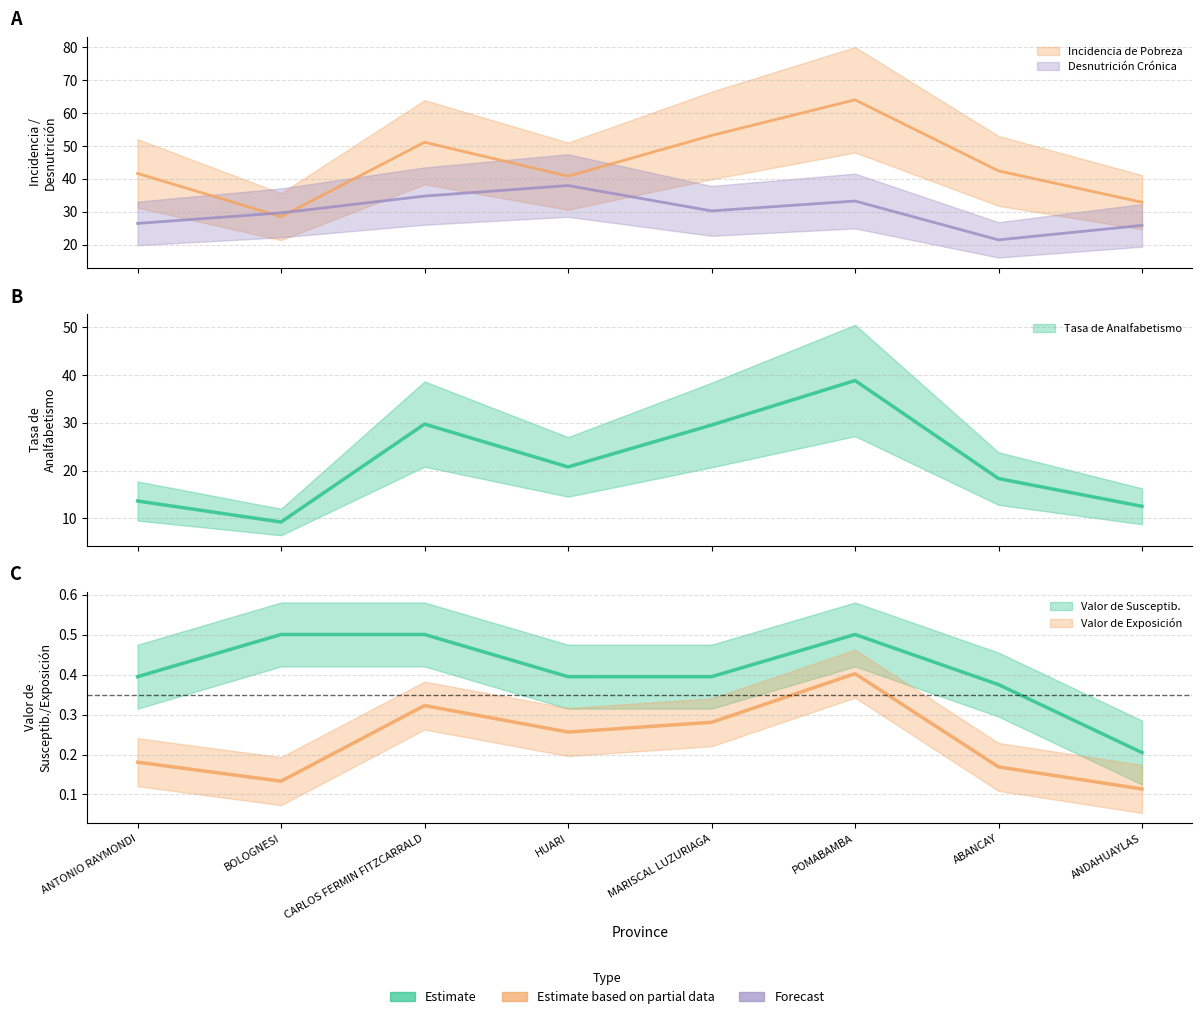

Reading right to left, extract all data points from this chart.

Valor de Susceptib.: 0.2	0.4	0.5	0.4	0.4	0.5	0.5	0.4
Valor de Exposición: 0.1	0.2	0.4	0.3	0.3	0.3	0.1	0.2
Incidencia de Pobreza: 32.9	42.5	64.0	53.2	40.9	51.1	28.5	41.7
Desnutrición Crónica: 25.9	21.5	33.3	30.3	38.0	34.8	29.7	26.5
Tasa de Analfabetismo: 12.5	18.4	38.9	29.6	20.8	29.8	9.3	13.7